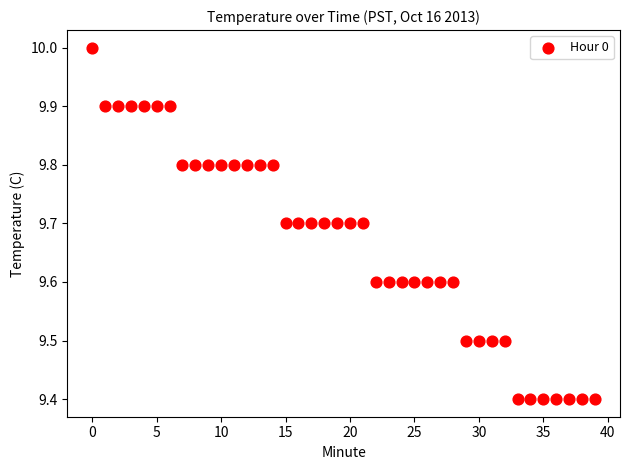

What is the range of Y values (max minus min)?

0.6